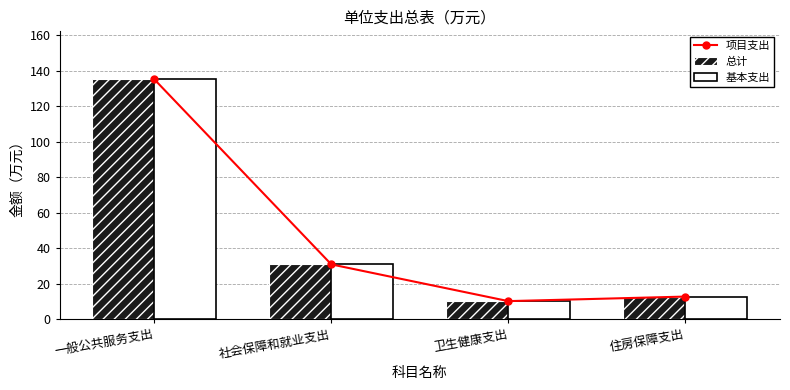

What position from the right is 卫生健康支出?

2